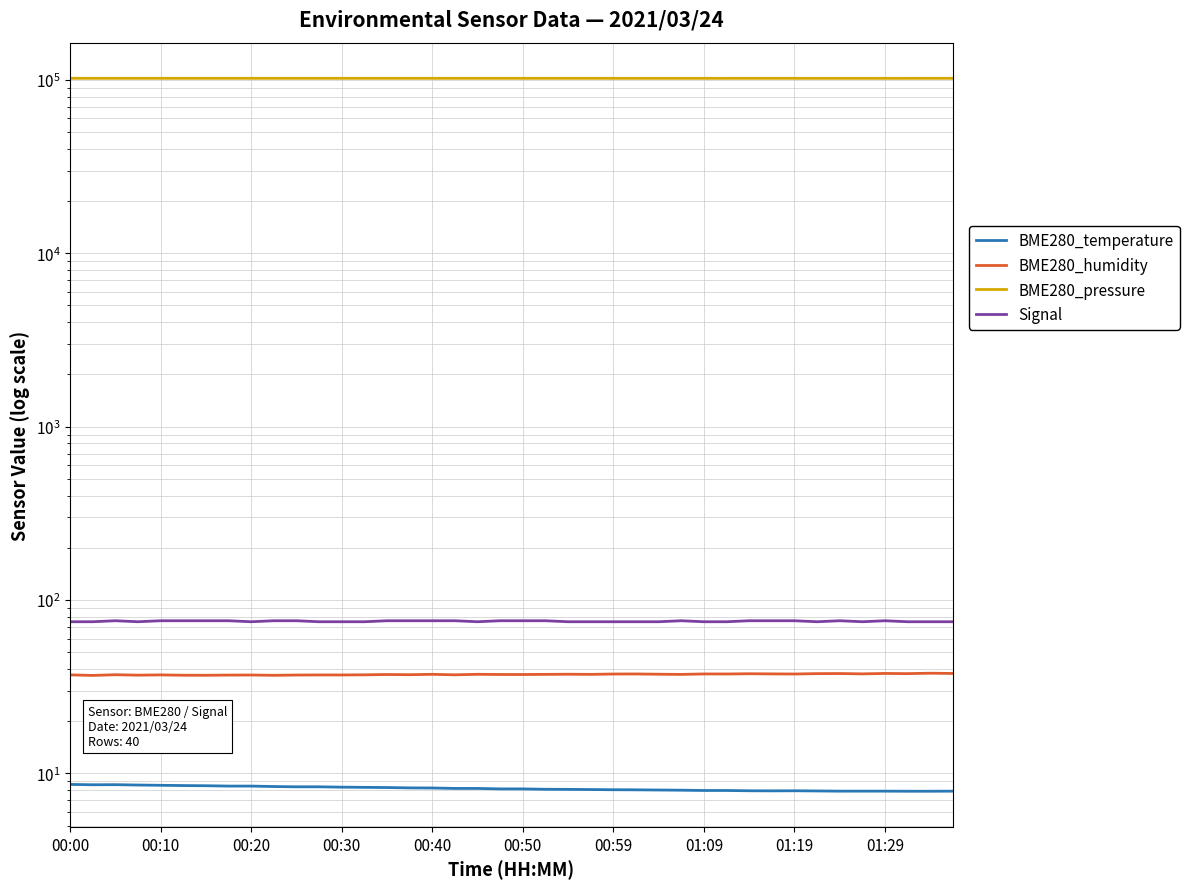

Is the value of BME280_temperature at 27 greater than the value of Signal at 00:40?

No